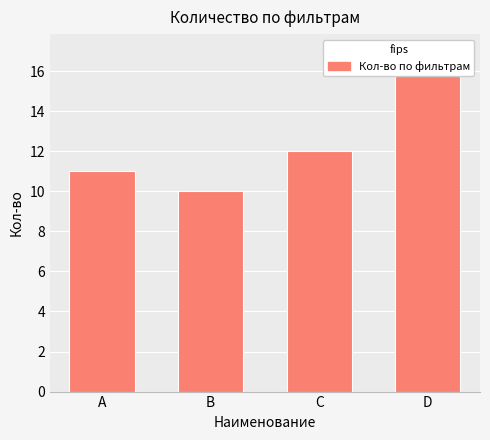

What is the value of the 4th bar from the left?

17